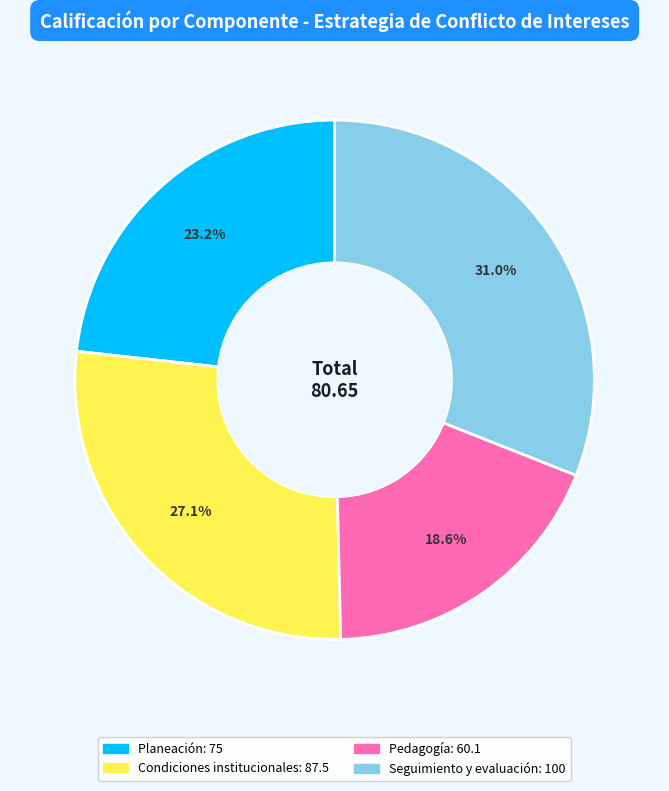

How many slices are in this pie chart?

4